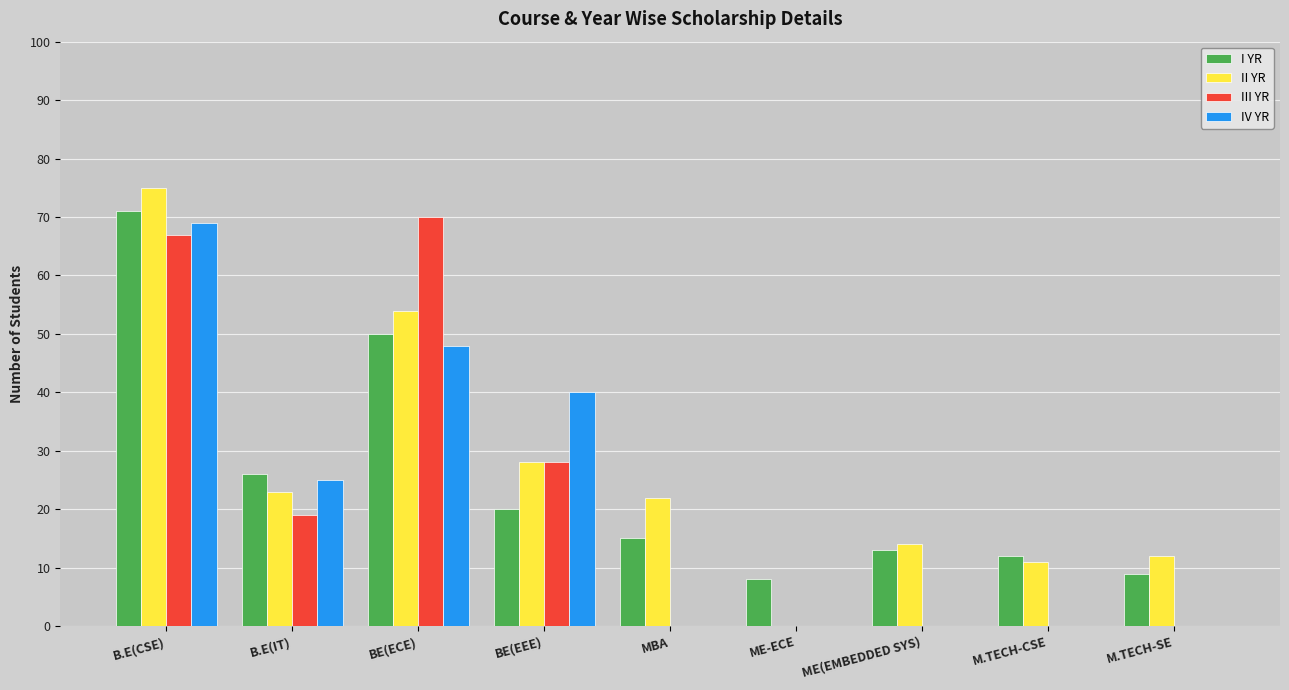

What is the sum of all I YR values?

224